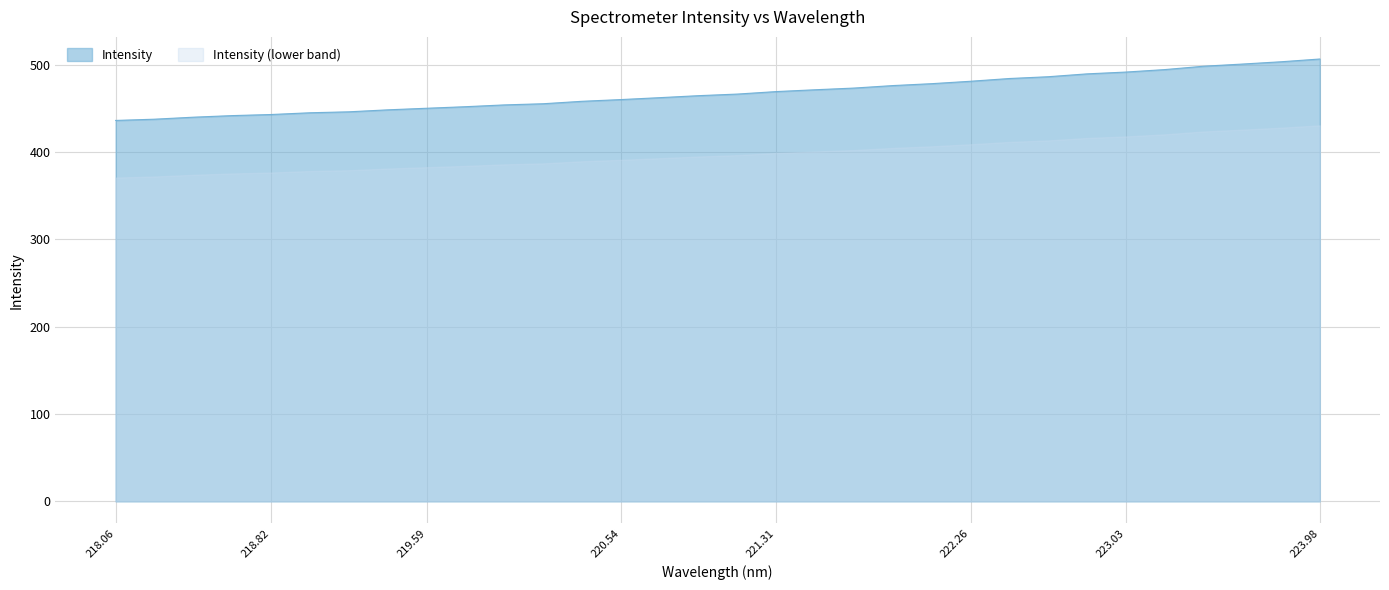

What is the difference between the maximum and minimum values in the Intensity (lower band) series?

59.8